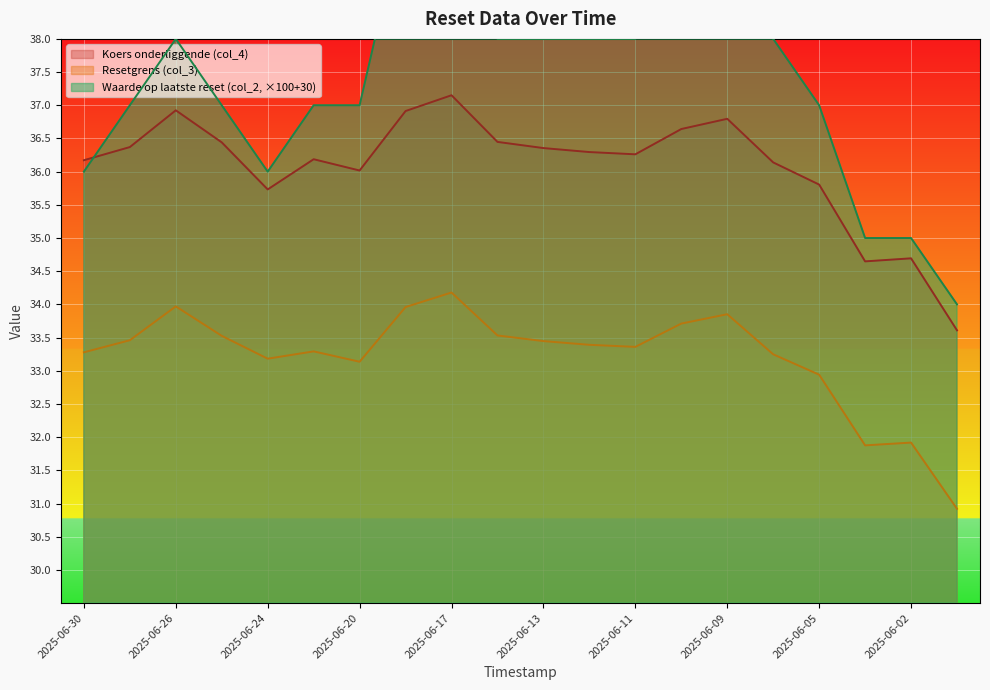

Rank the series at 2025-06-30 from lowest to highest value.

Resetgrens (col_3), Waarde op laatste reset (col_2), Koers onderliggende (col_4)